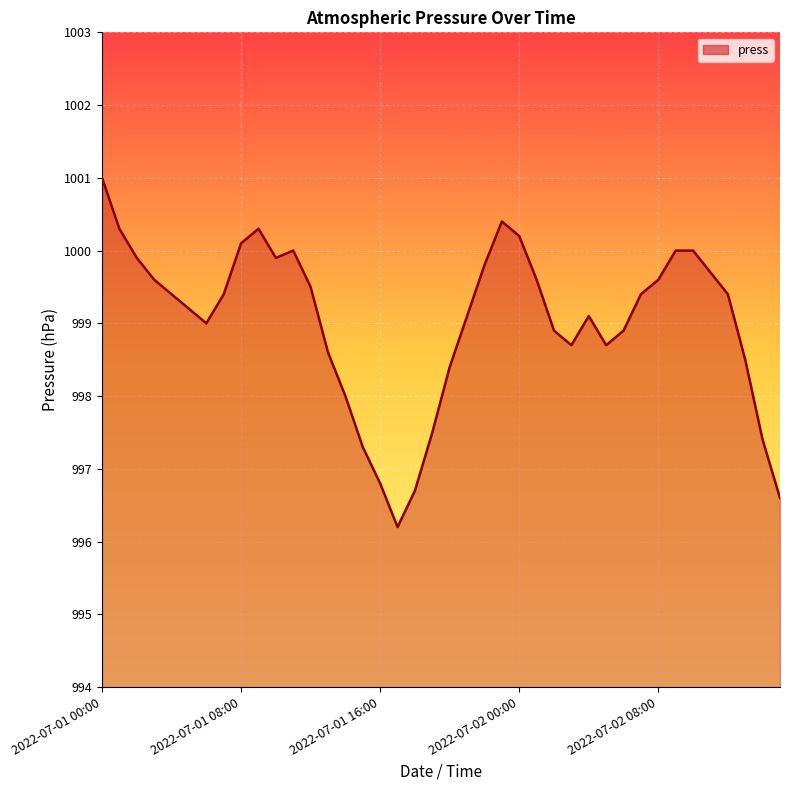

What is the smallest value displayed?

996.2